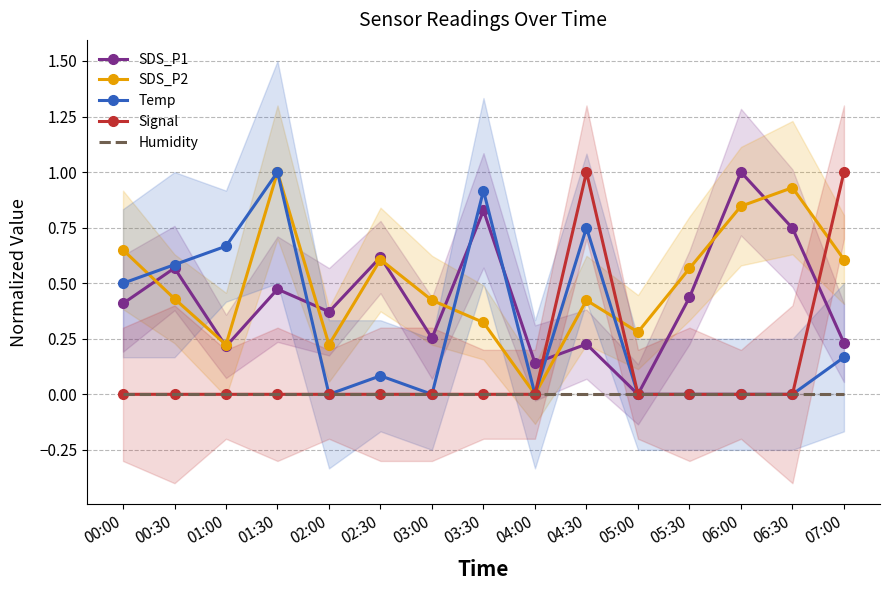

What position from the right is 02:30?

10